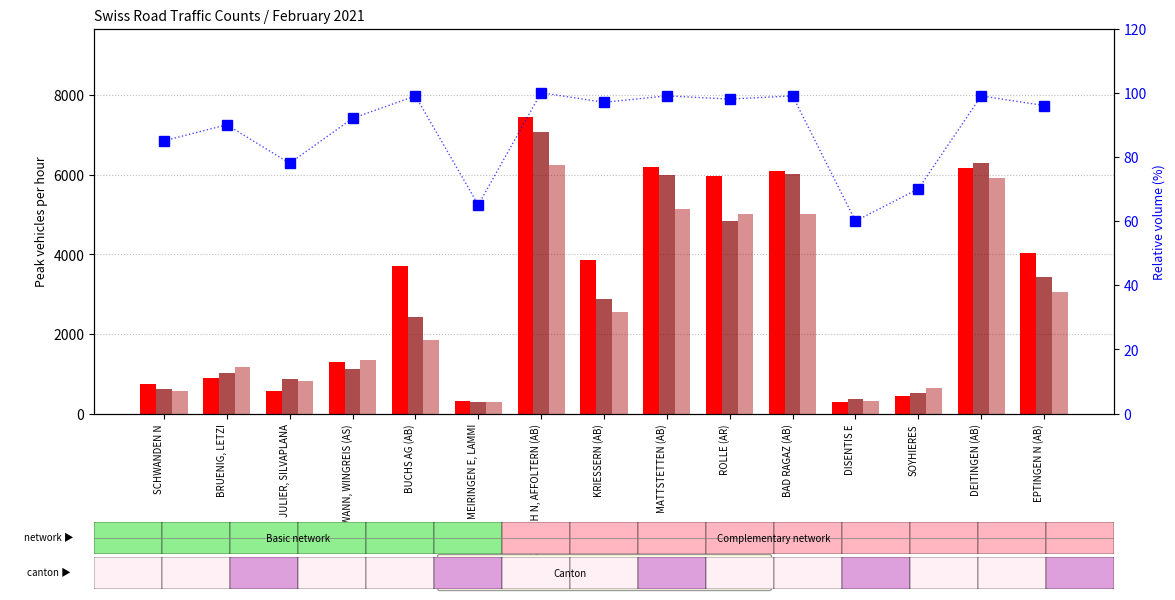

What is the sum of all Relative volume (%) values?

1327